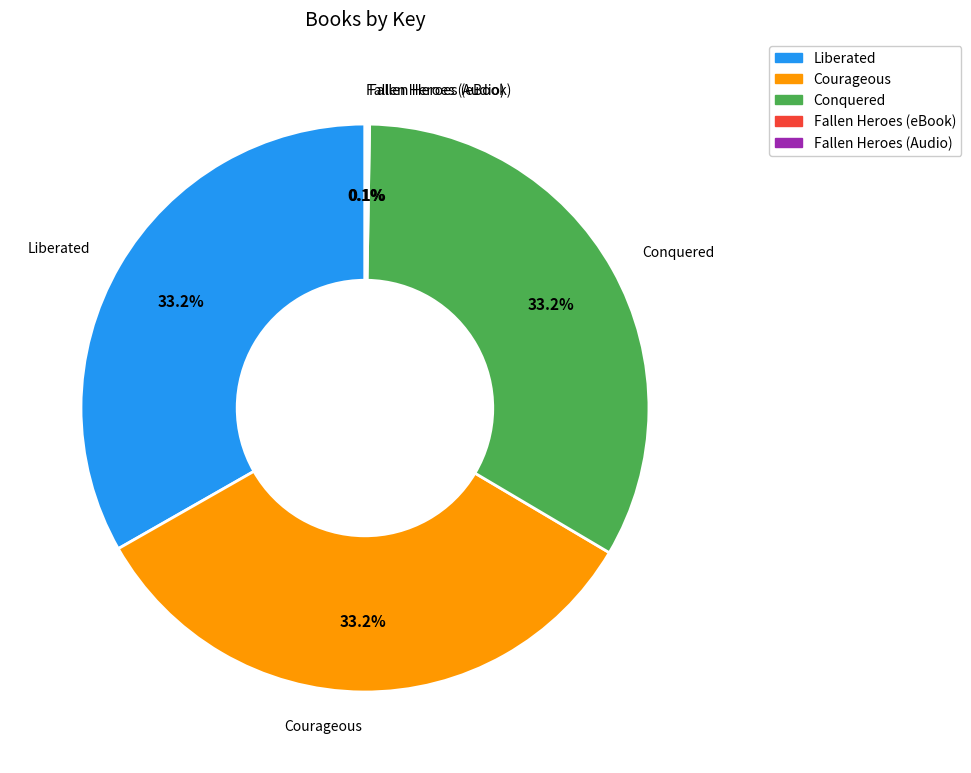

Is there any slice that represents more than half of the pie?

No